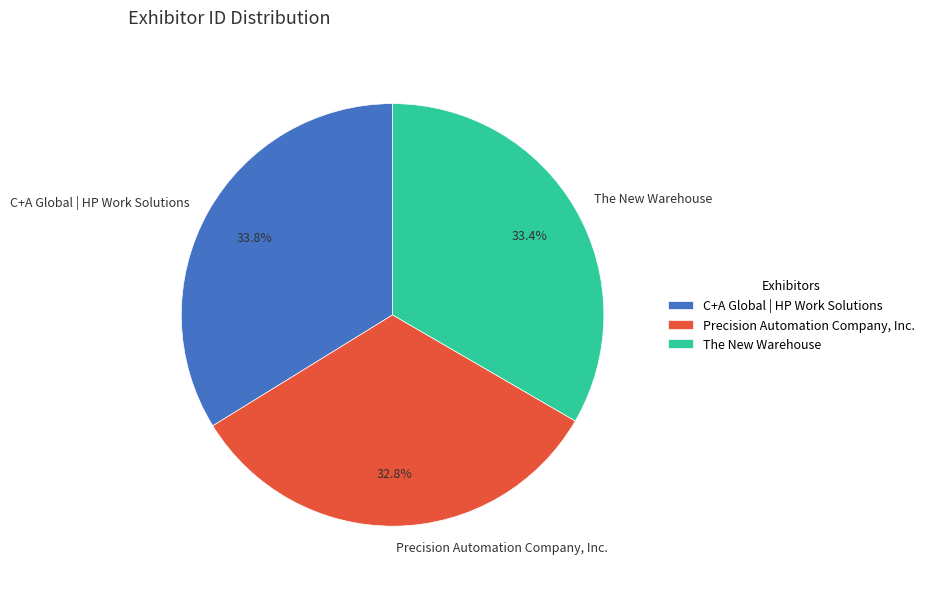

Is C+A Global | HP Work Solutions the majority of the pie?

No